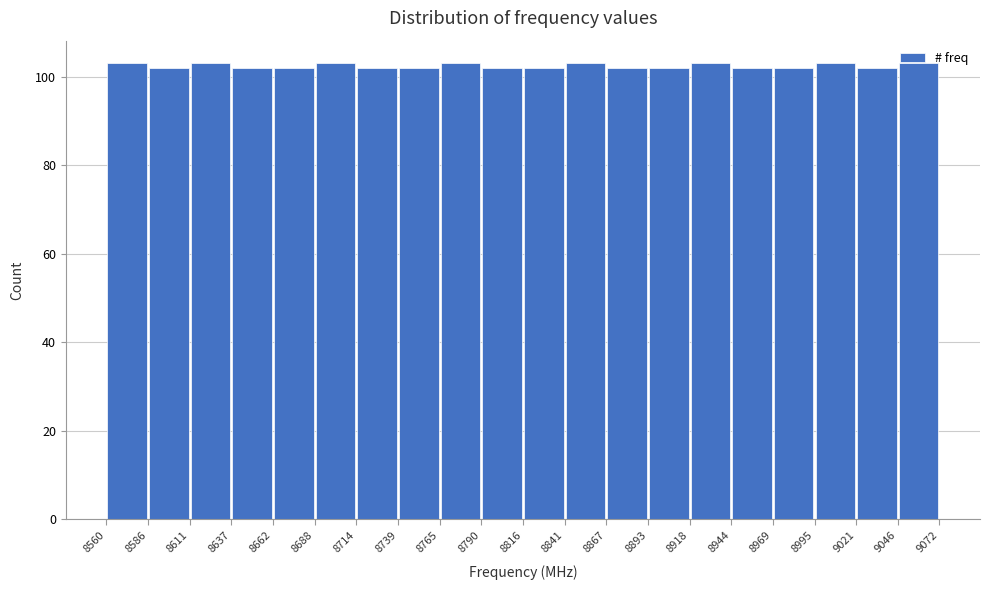

How tall is the bar that spans 8867 to 8893 on the x-axis? The values are not printed on the chart, so give them approximately, as read against the axis.

102